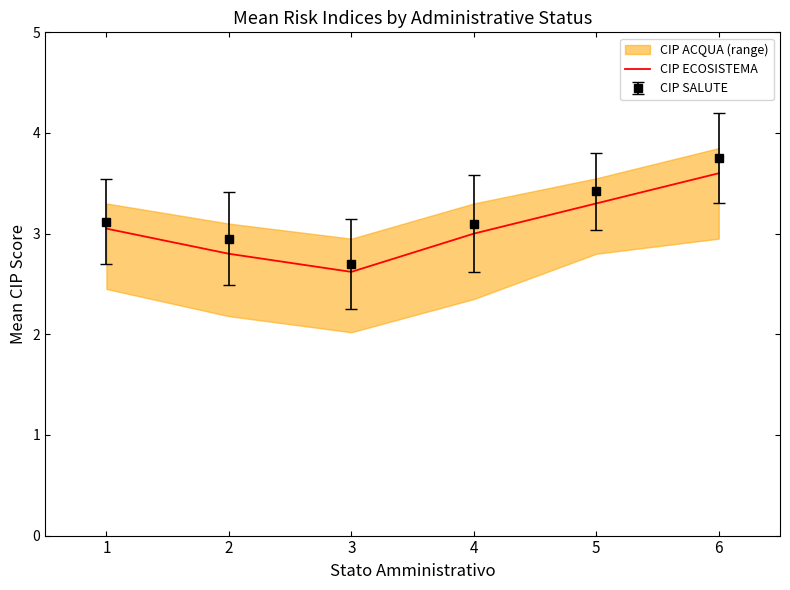

How many lines are shown in the chart?

1